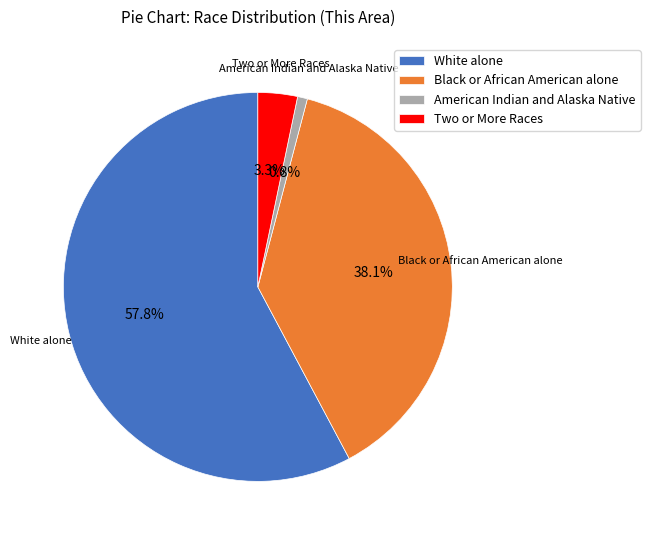

The Black or African American alone slice represents 51% of the pie. True or false?

False